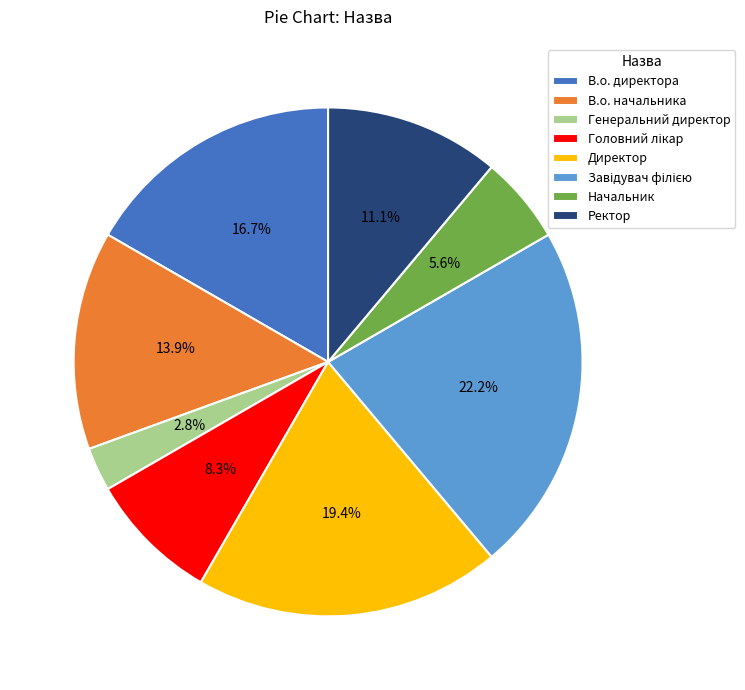

What is the smallest slice in the pie chart?

Генеральний директор